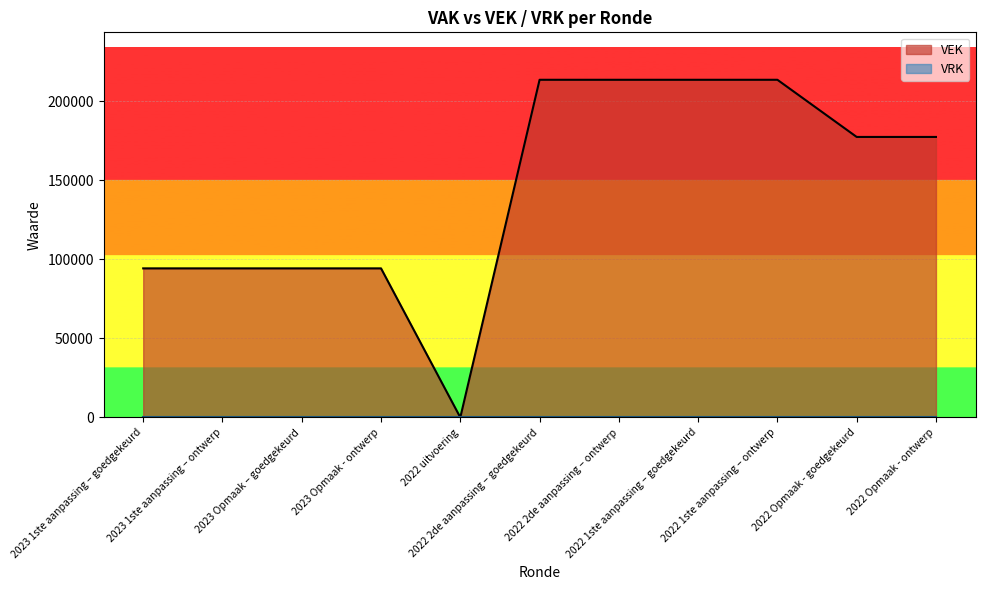

The value at 2022 uitvoering is 0. True or false?

True